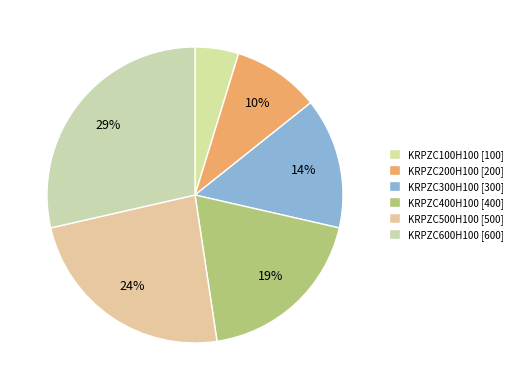

How many slices are in this pie chart?

6